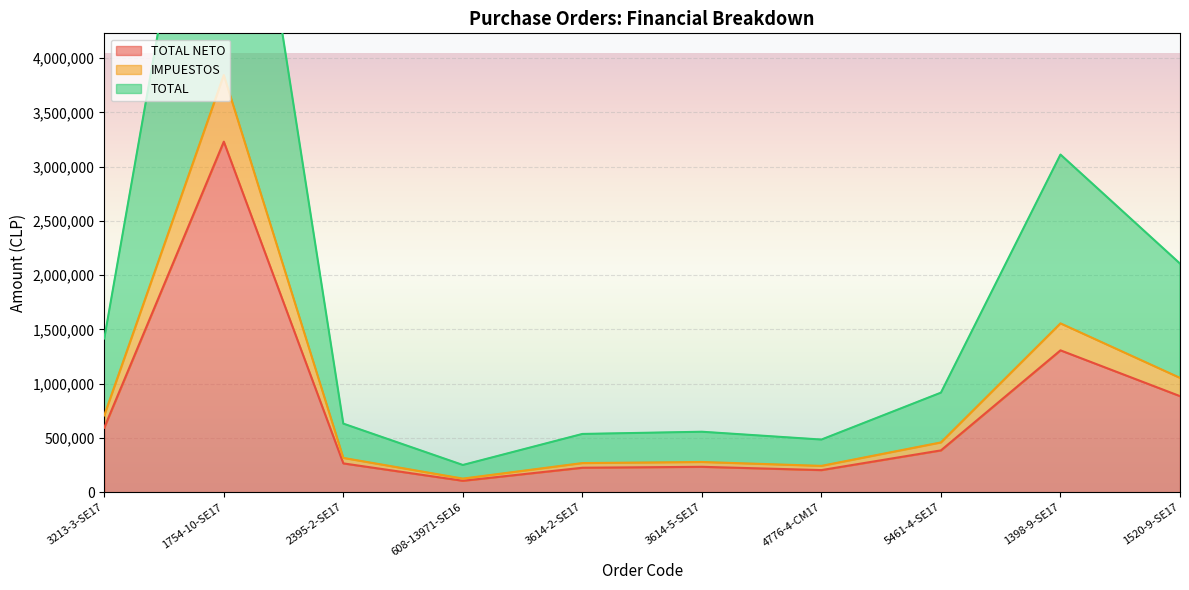

Is it true that TOTAL NETO equals 105428 at 608-13971-SE16?

True